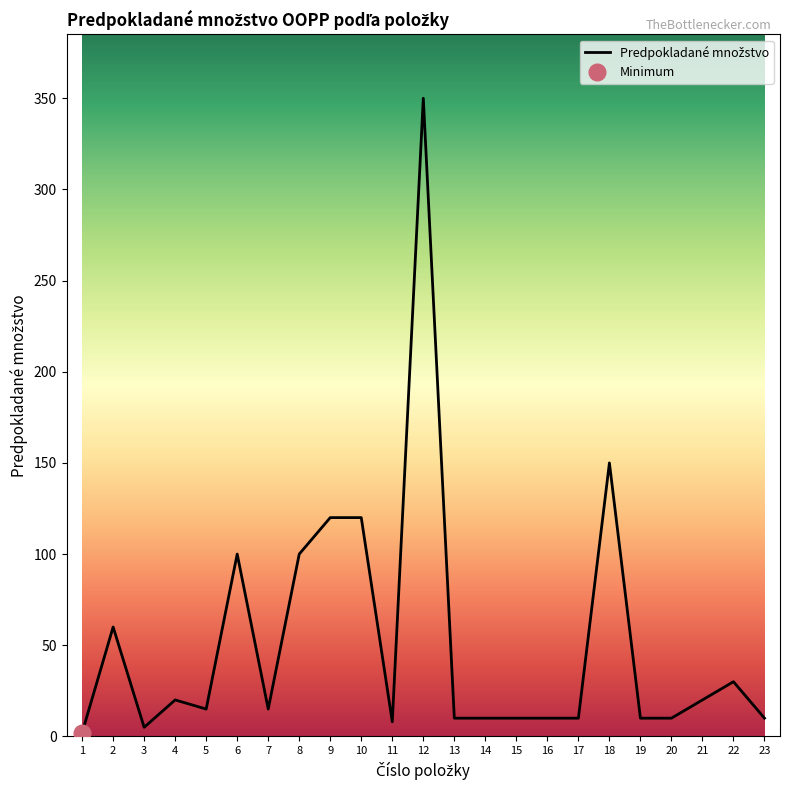

How many interior local valleys (lower than both neighbors) does the data have?

4